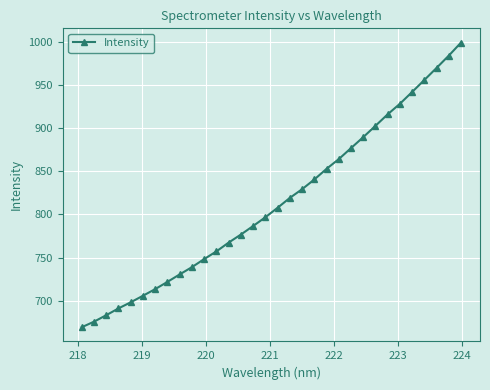

What is the maximum value shown in the chart?

999.5